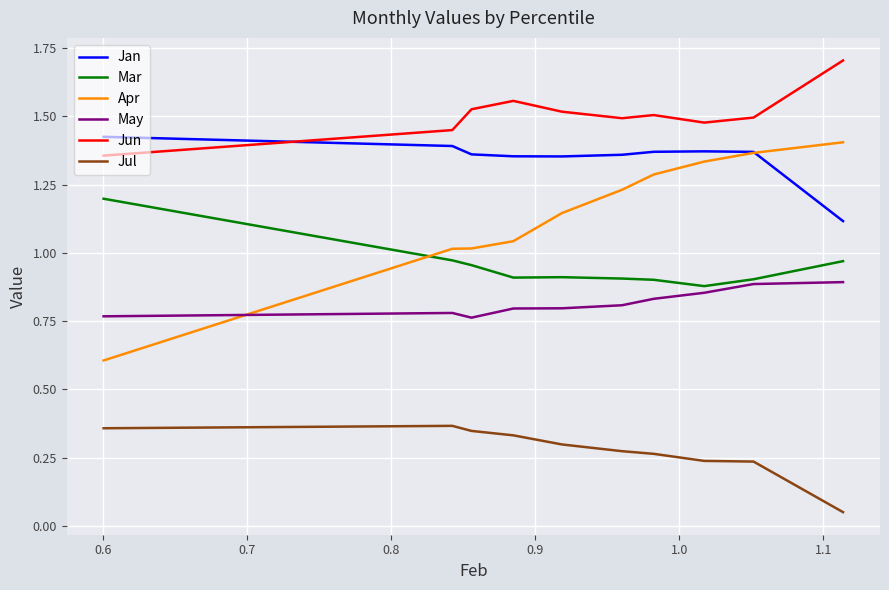

Which series has the widest spread of values?

Apr